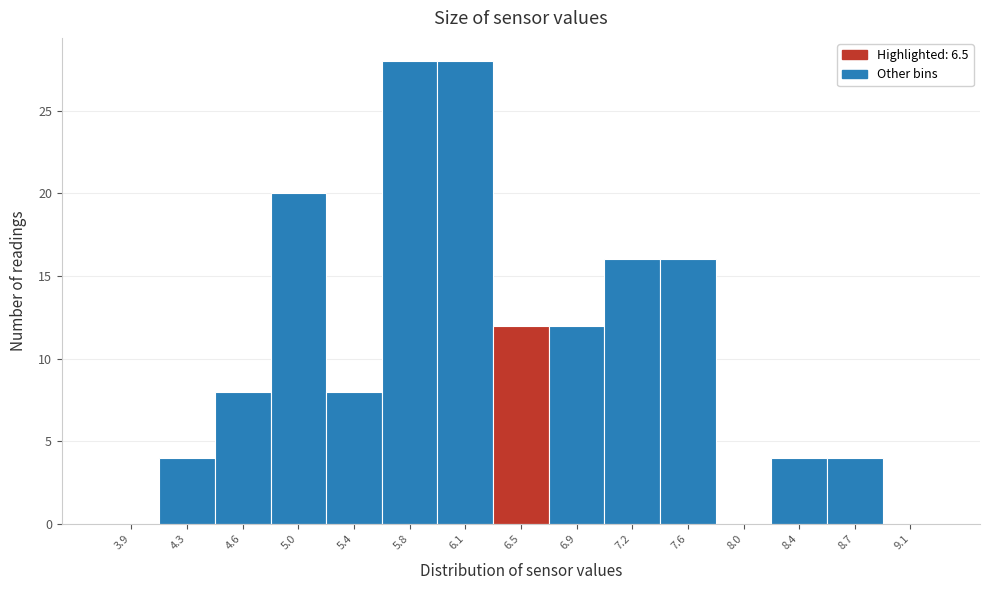

Reading left to right, list every bar in this chart as the range it spans on the x-axis followed by its height. Neither the bar edges nor the heights are printed on the chart, so give them approximately, as read against the axes.

3.70 to 4.05: 0
4.05 to 4.45: 4
4.45 to 4.80: 8
4.80 to 5.20: 20
5.20 to 5.55: 8
5.55 to 5.95: 28
5.95 to 6.30: 28
6.30 to 6.70: 12
6.70 to 7.05: 12
7.05 to 7.45: 16
7.45 to 7.80: 16
7.80 to 8.20: 0
8.20 to 8.55: 4
8.55 to 8.95: 4
8.95 to 9.30: 0